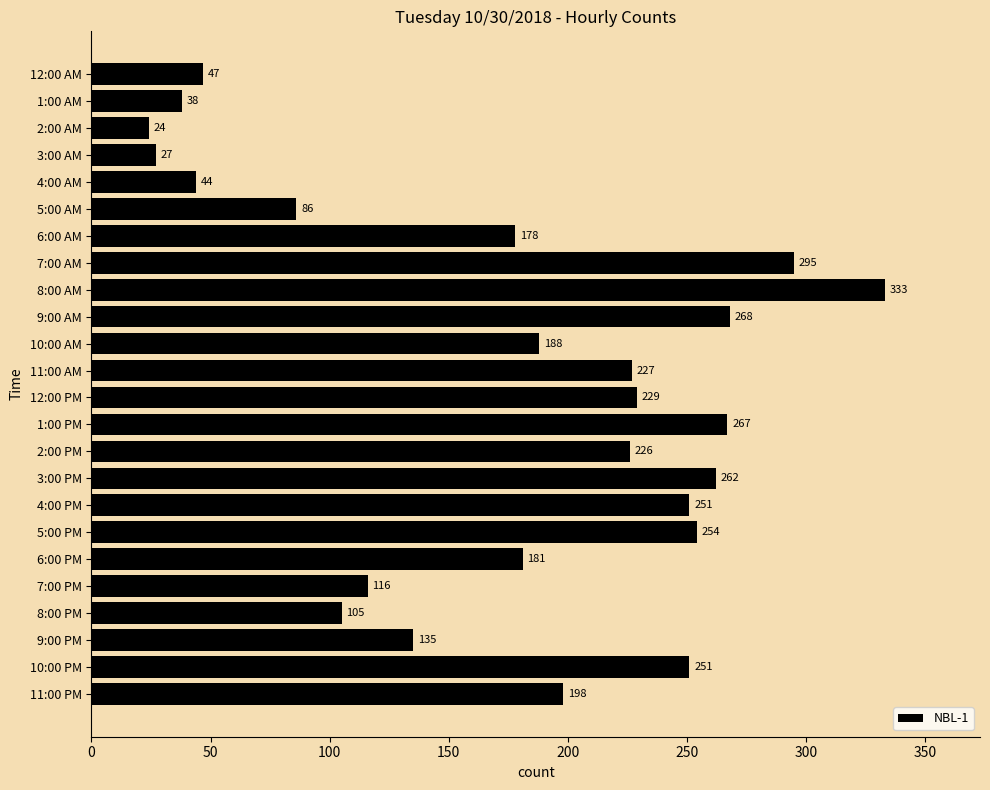

What is the label of the 13th bar from the bottom?

11:00 AM